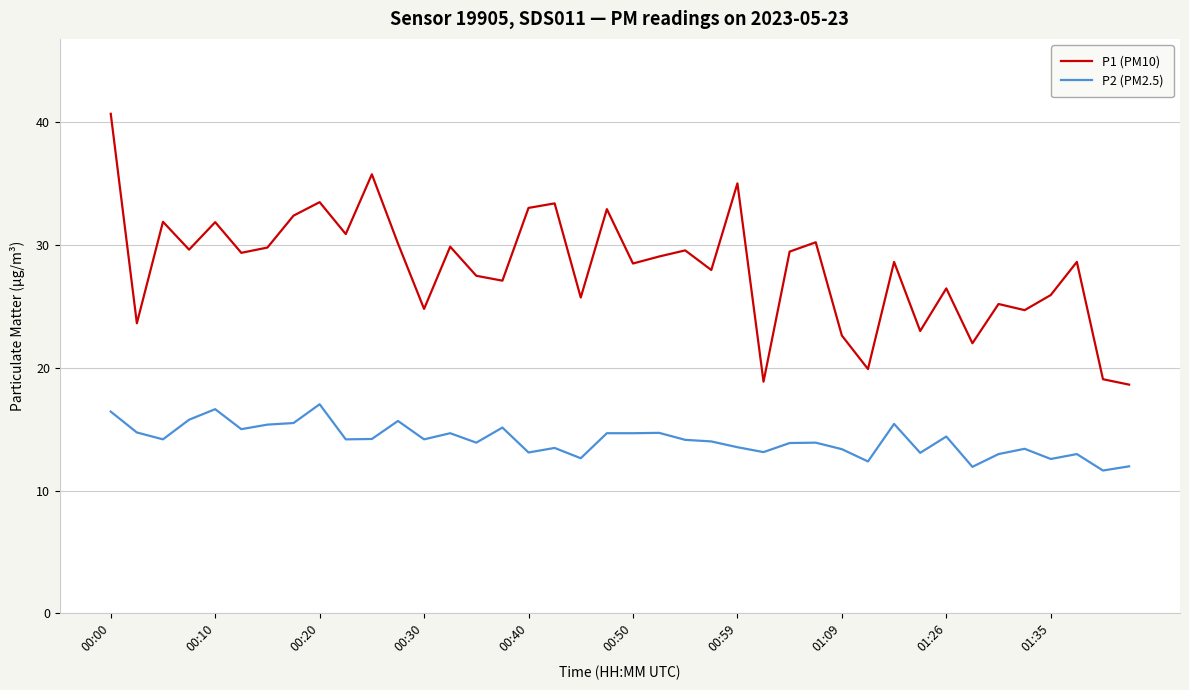

True or false: P2 (PM2.5) has more than 0 points higher than both neighbors.

True